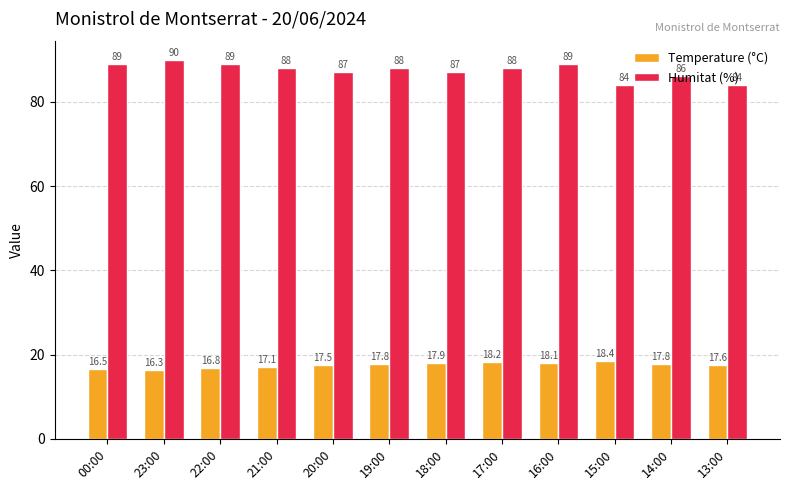

Reading left to right, extract all data points from this chart.

Temperature (°C): 00:00=16.5	23:00=16.3	22:00=16.8	21:00=17.1	20:00=17.5	19:00=17.8	18:00=17.9	17:00=18.2	16:00=18.1	15:00=18.4	14:00=17.8	13:00=17.6
Humitat (%): 00:00=89.0	23:00=90.0	22:00=89.0	21:00=88.0	20:00=87.0	19:00=88.0	18:00=87.0	17:00=88.0	16:00=89.0	15:00=84.0	14:00=86.0	13:00=84.0